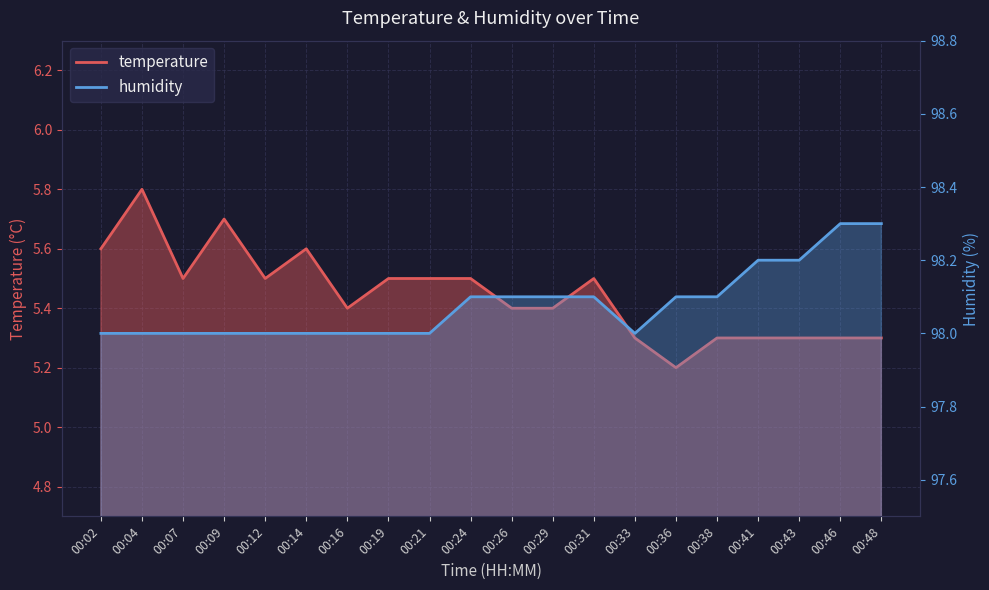

Where is temperature nearest to the value 5?

00:36